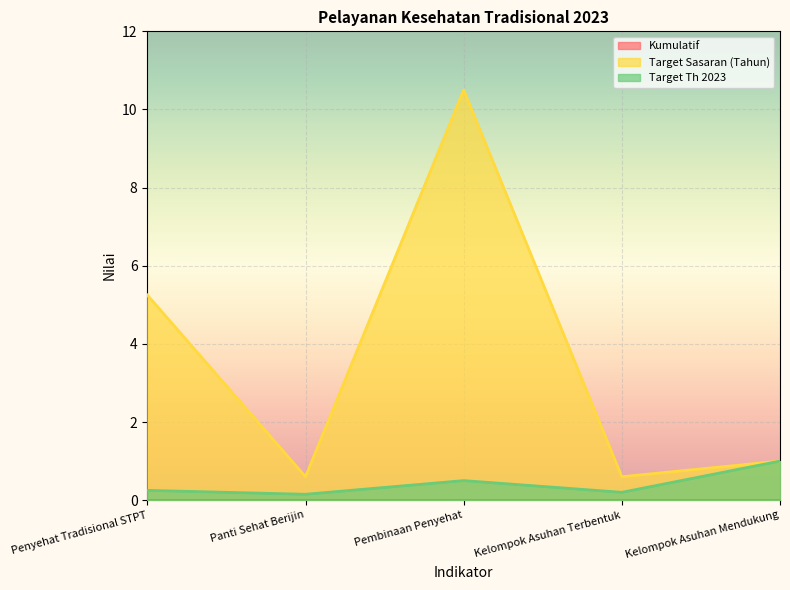

True or false: Target Th 2023 and Target Sasaran (Tahun) intersect in this chart.

False